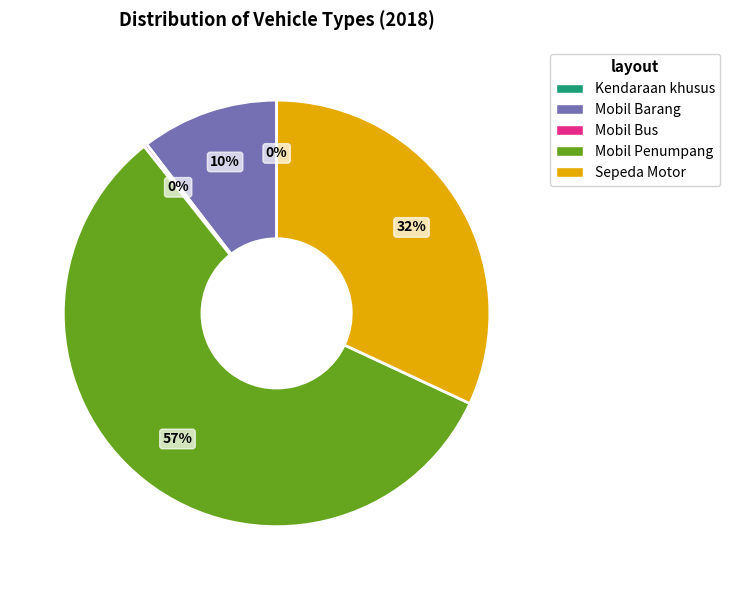

Is there a majority slice in this chart?

Yes